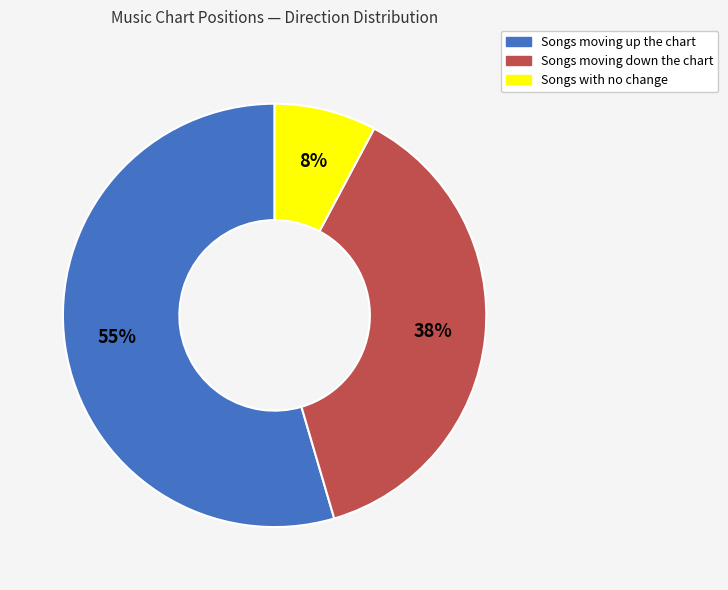

To the nearest percent, what is the average slice percentage?

33%